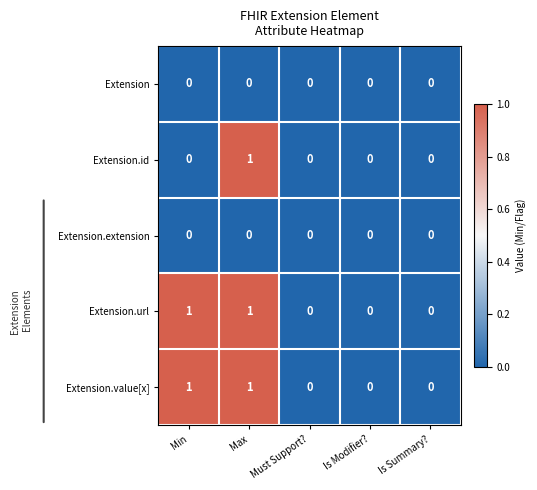

The value of Extension.id at Must Support? is 0. True or false?

True